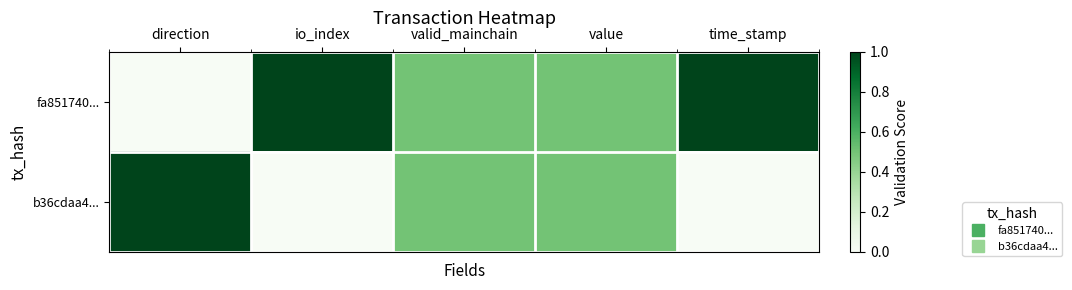

Reading left to right, list all the values displayed in this chart.

fa851740...: direction=0.0	io_index=1.0	valid_mainchain=0.5	value=0.5	time_stamp=1.0
b36cdaa4...: direction=1.0	io_index=0.0	valid_mainchain=0.5	value=0.5	time_stamp=0.0